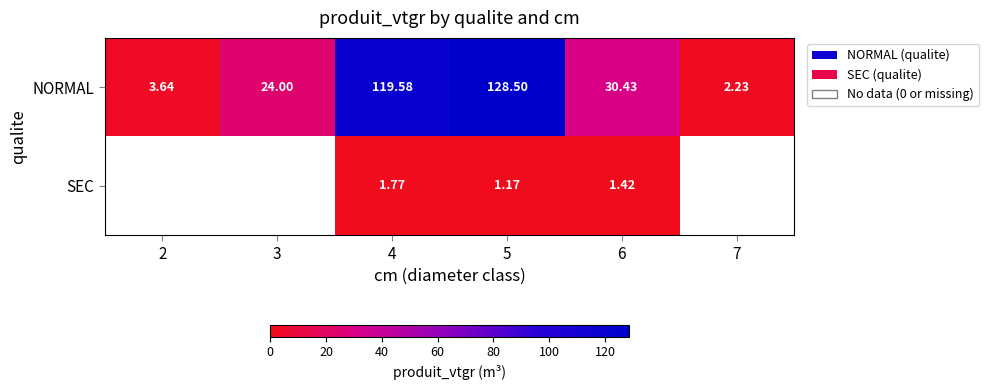

Rank the series at 6 from highest to lowest value.

NORMAL, SEC